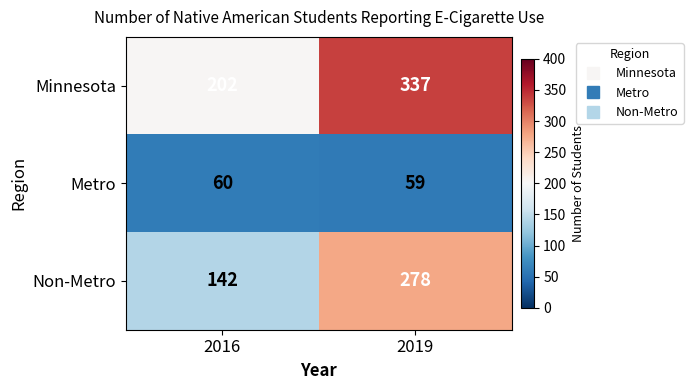

Reading left to right, what are all the values shown in this chart?

Minnesota: 202	337
Metro: 60	59
Non-Metro: 142	278